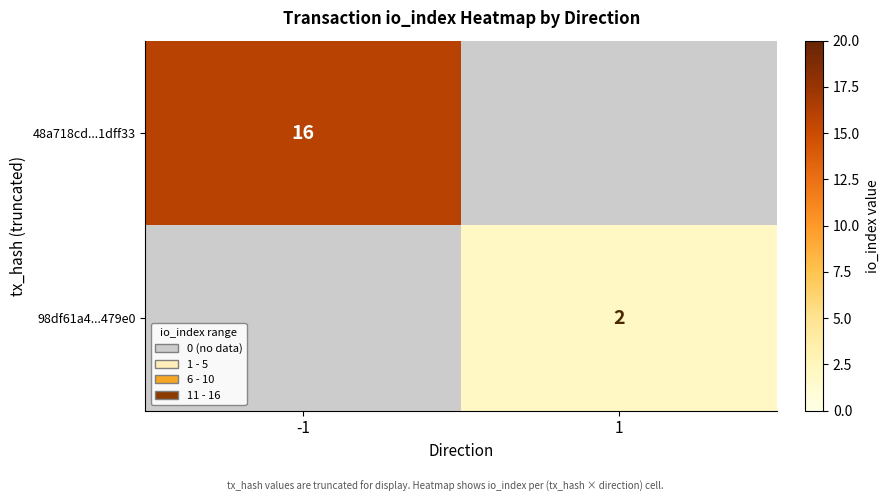

The value of 48a718cd...1dff33 at -1 is 16. True or false?

True